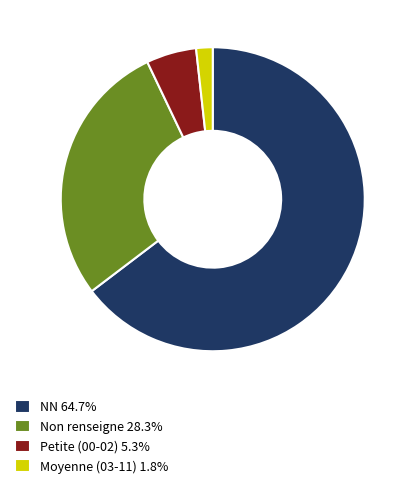

What is the ratio of the value at Non renseigne 28.3% to the value at Petite (00-02) 5.3%?

5.3